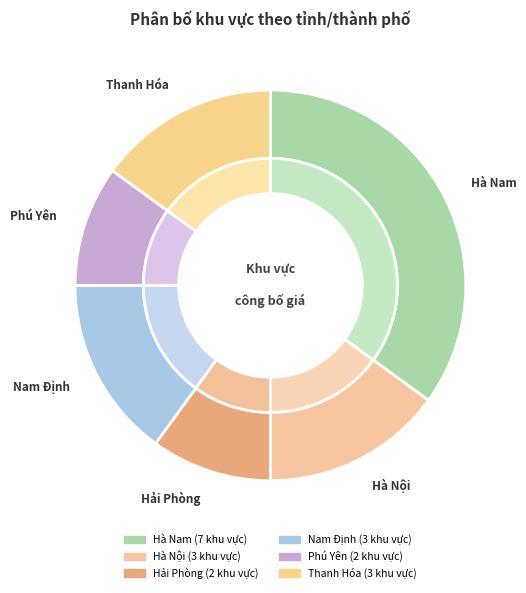

Is there any slice that represents more than half of the pie?

No